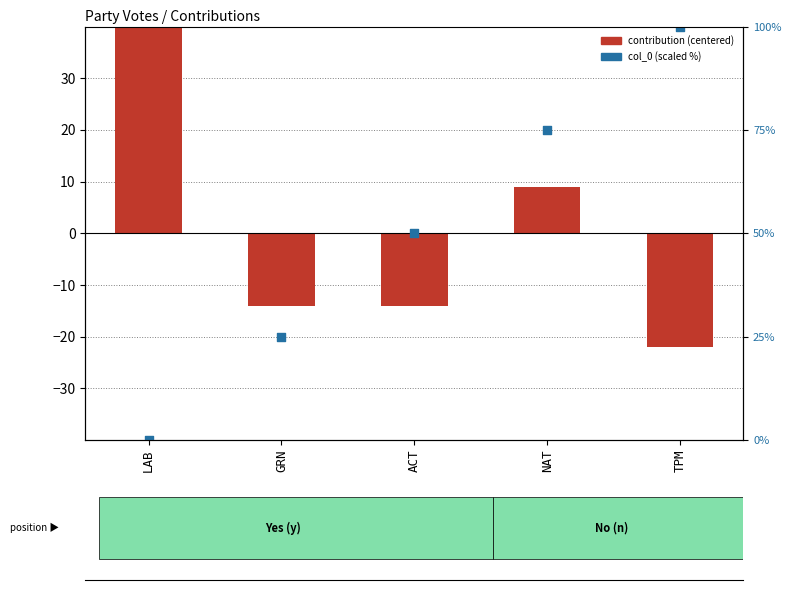

What are all the series names shown in the legend?

contribution (centered), col_0 (scaled %)